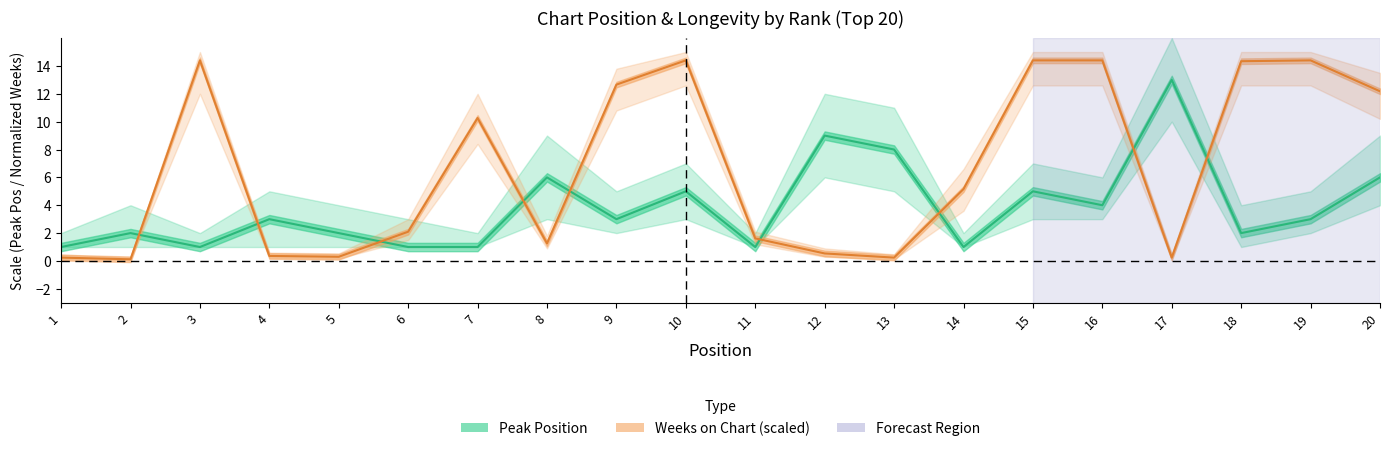

What is the sum of all Weeks on Chart values?

133.6